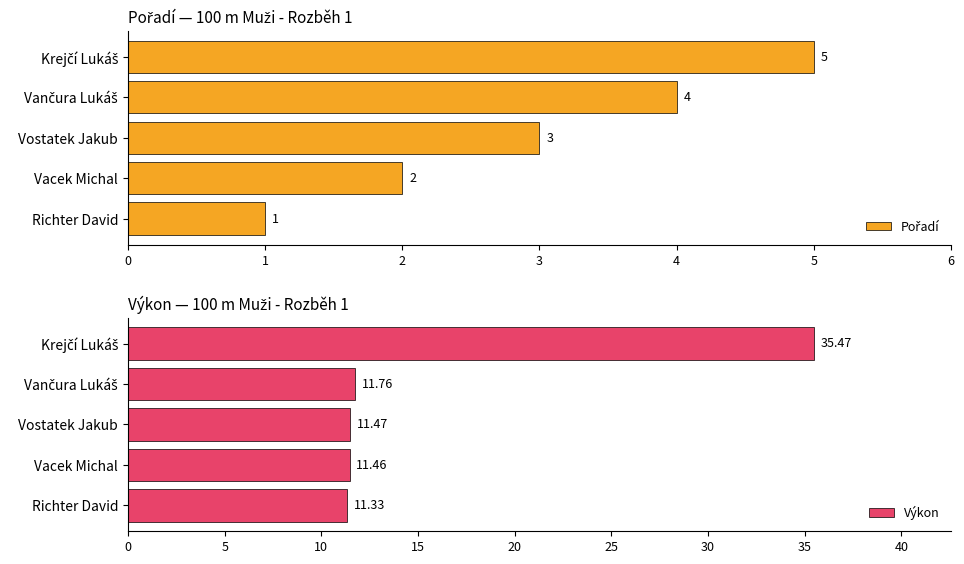

How many bars are there in total?

10